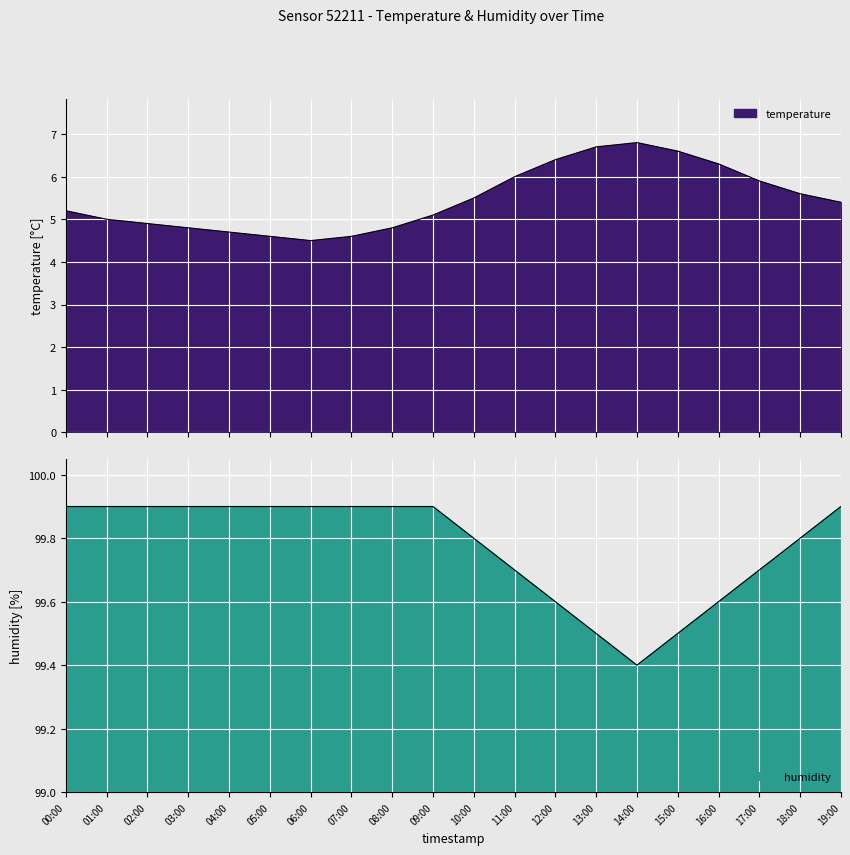

True or false: humidity and temperature cross at least once.

False